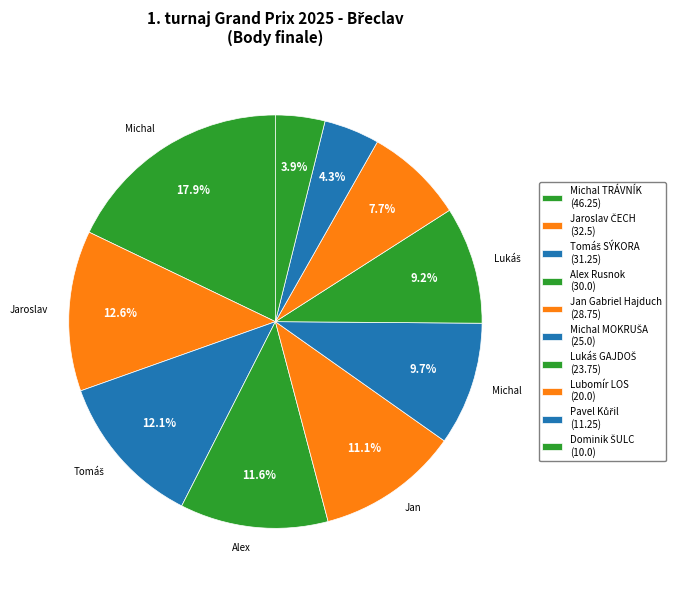

Count the number of slices in the pie.

10